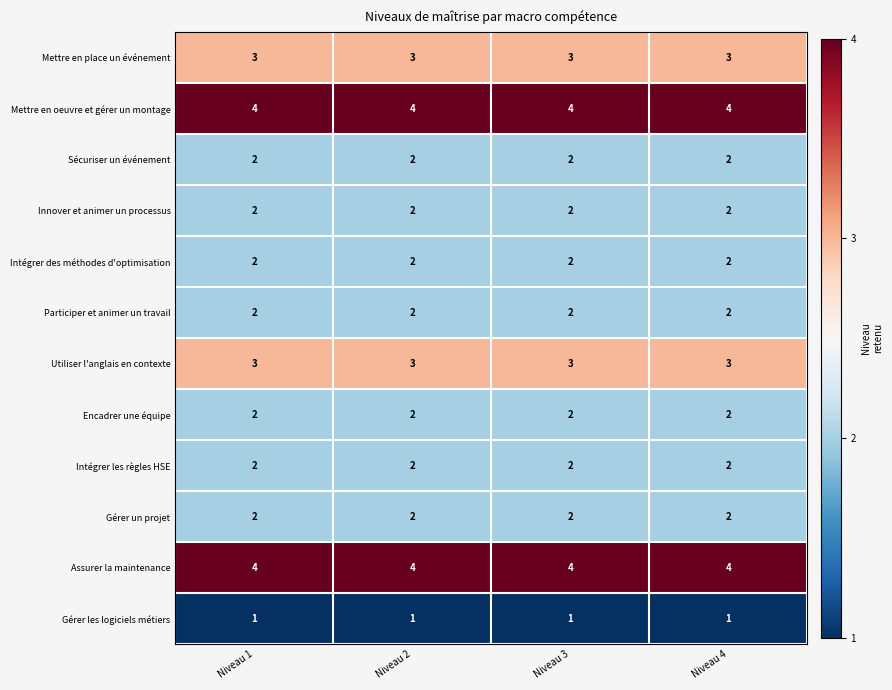

At how many categories does at least one series exceed 1?

4